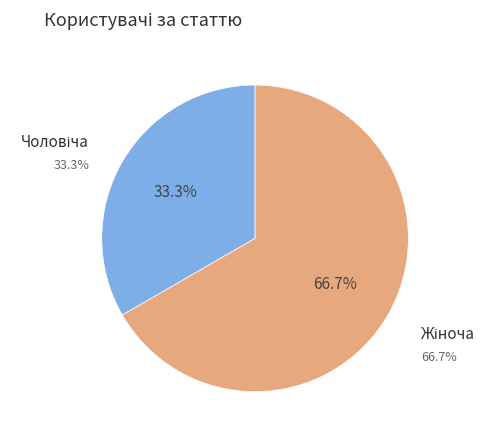

Which category has the smallest portion of the pie?

Чоловіча